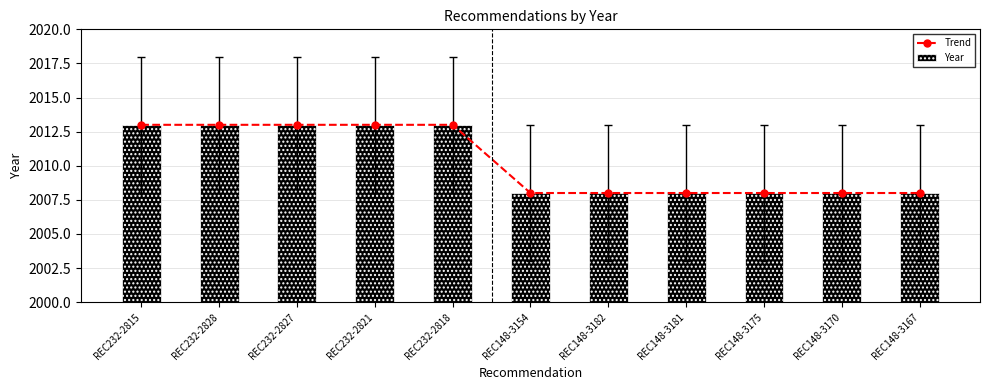

Reading right to left, transcribe all the data shown in this chart.

Trend: REC148-3167=2008	REC148-3170=2008	REC148-3175=2008	REC148-3181=2008	REC148-3182=2008	REC148-3154=2008	REC232-2818=2013	REC232-2821=2013	REC232-2827=2013	REC232-2828=2013	REC232-2815=2013
Year: REC148-3167=2008	REC148-3170=2008	REC148-3175=2008	REC148-3181=2008	REC148-3182=2008	REC148-3154=2008	REC232-2818=2013	REC232-2821=2013	REC232-2827=2013	REC232-2828=2013	REC232-2815=2013